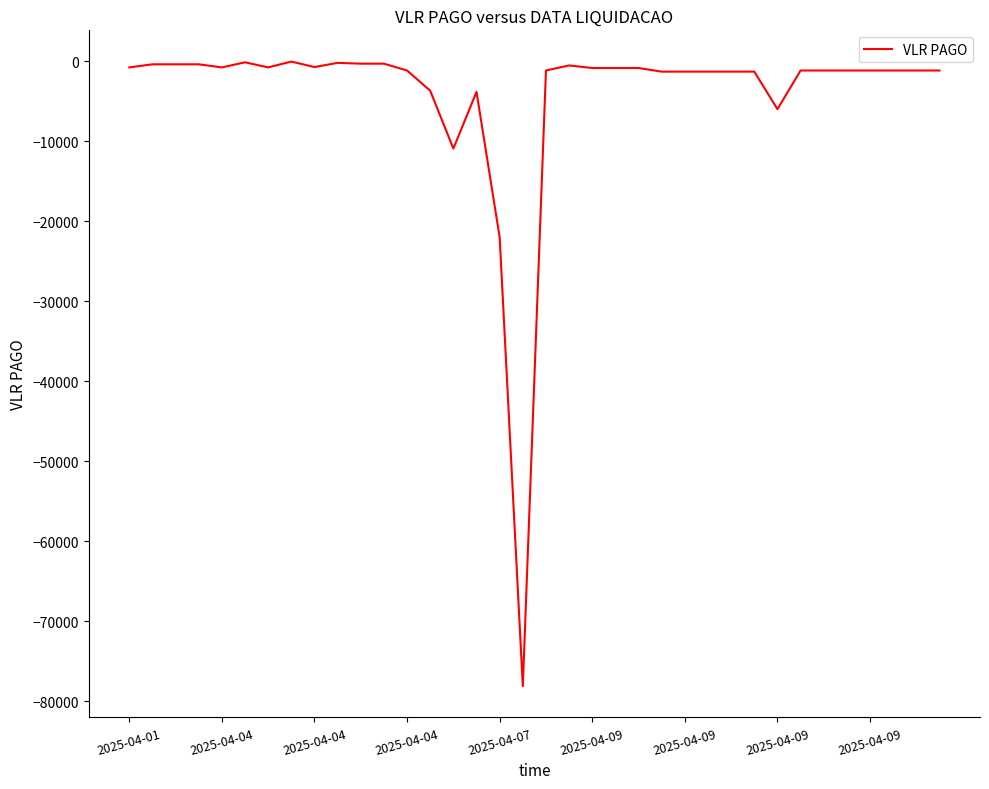

Does the chart display data point markers on the line(s)?

No